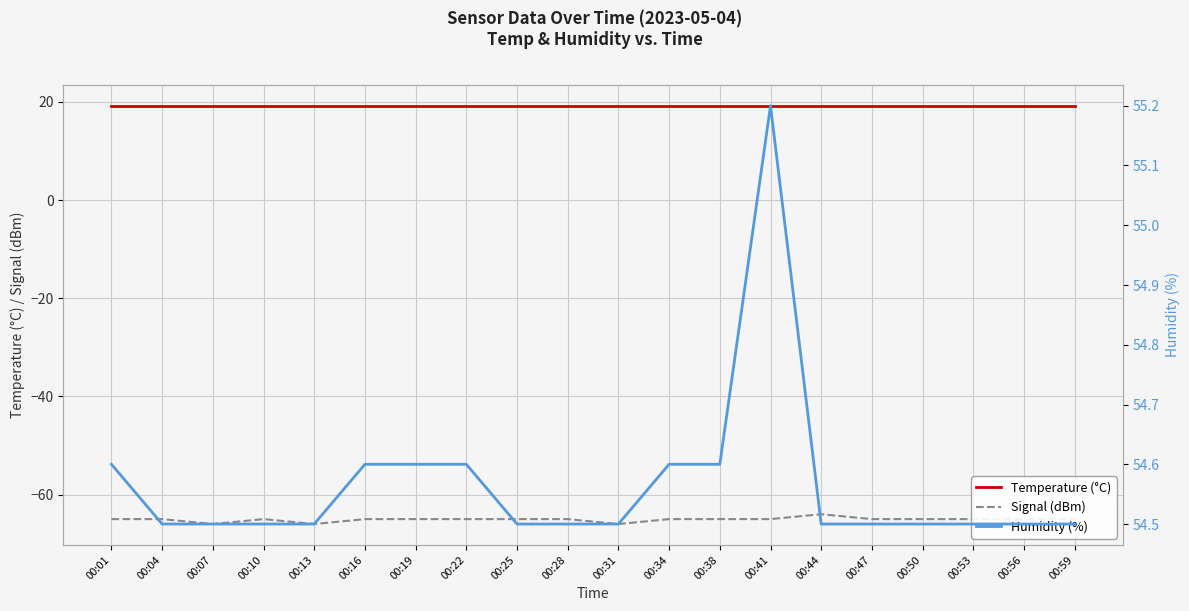

The value of Temperature (°C) at 00:53 is 31.1. True or false?

False